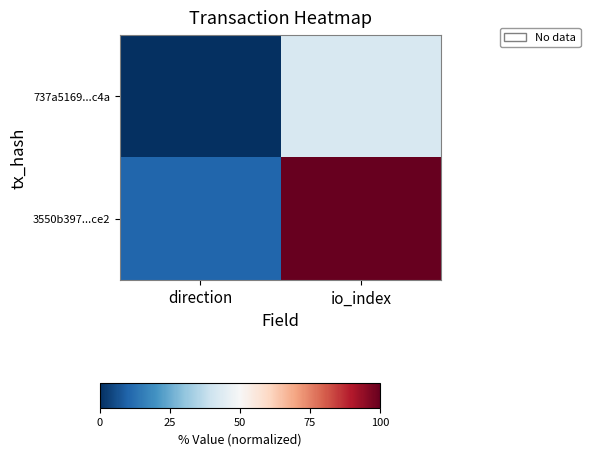

At io_index, list the series in order from smallest to largest.

737a5169...c4a, 3550b397...ce2